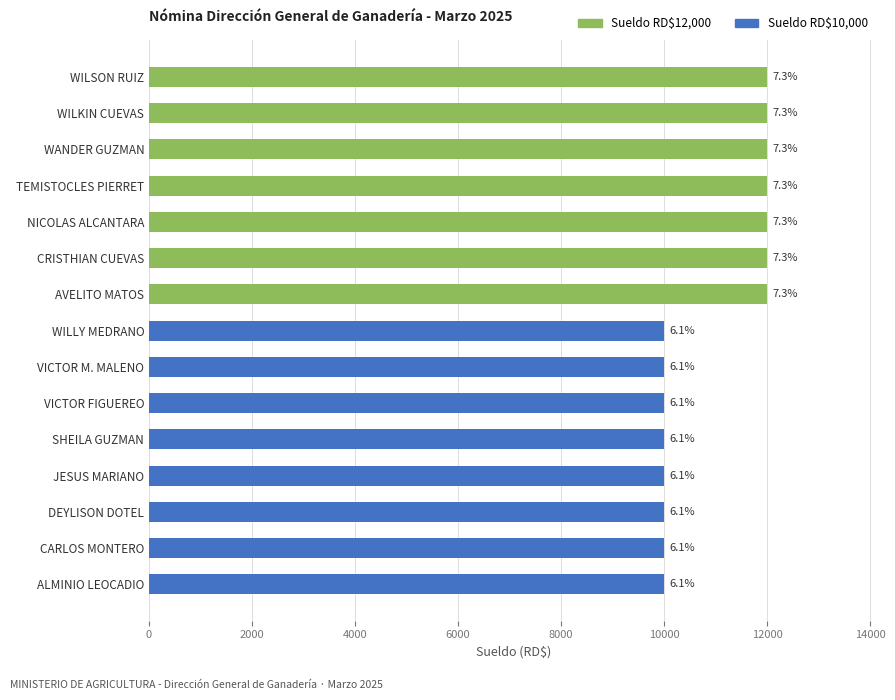

Does the chart contain any negative values?

No